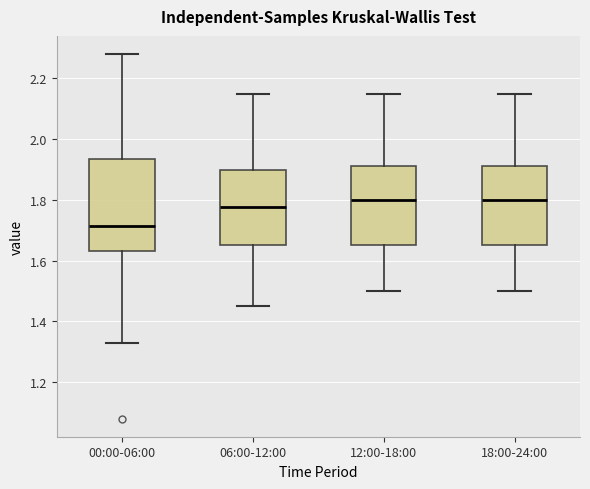

Which box is the tallest, from its lower edge to its upper edge?

00:00-06:00